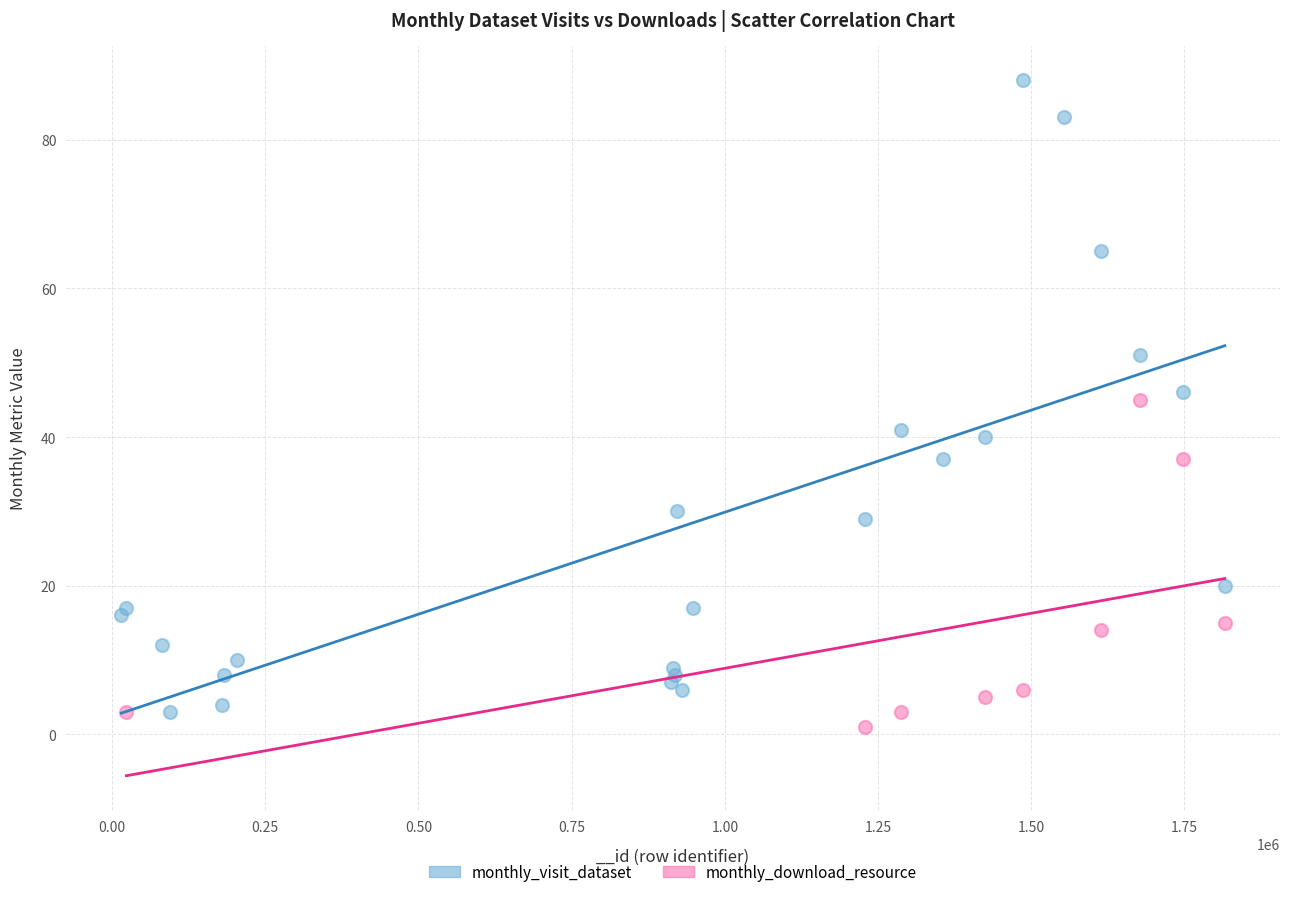

Which series contains the highest Y value?

monthly_visit_dataset